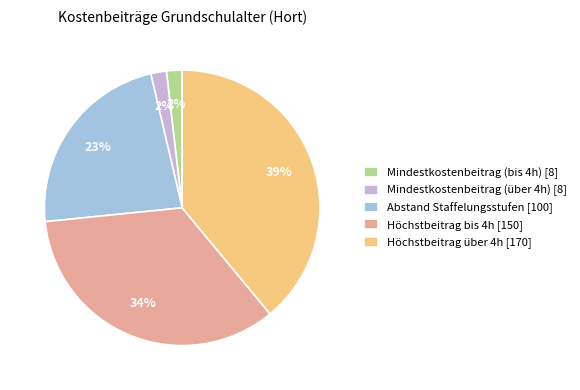

To the nearest percent, what is the combined percentage of Höchstbeitrag über 4h [170] and Höchstbeitrag bis 4h [150]?

73%